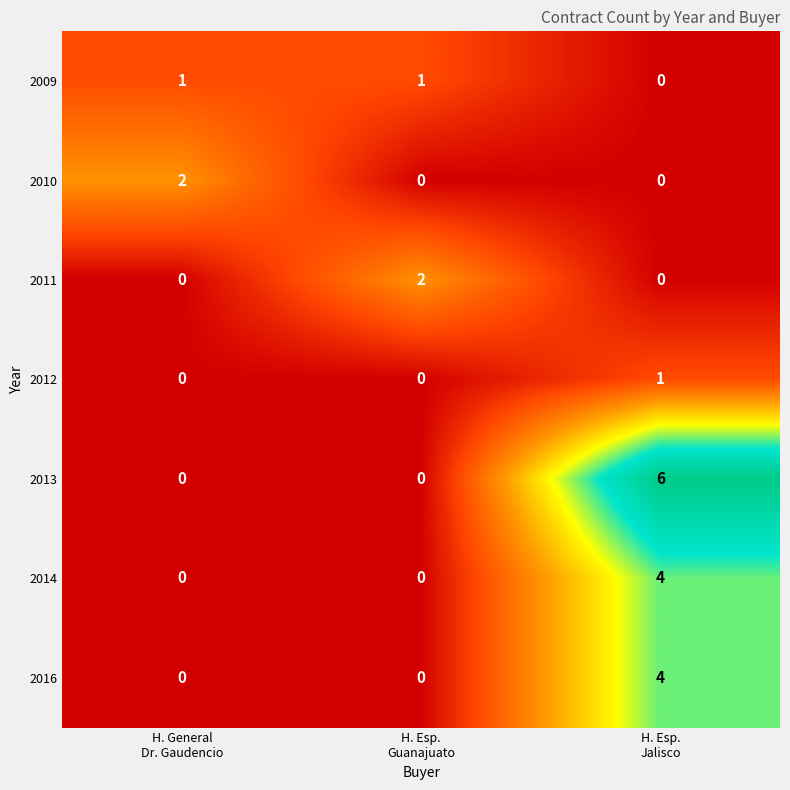

Which series has the widest spread of values?

2013